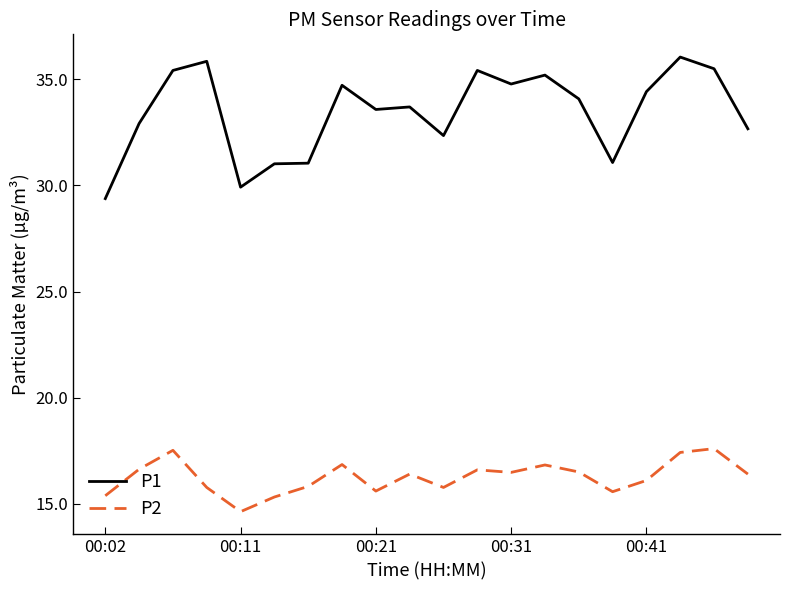

True or false: P2 and P1 intersect in this chart.

False